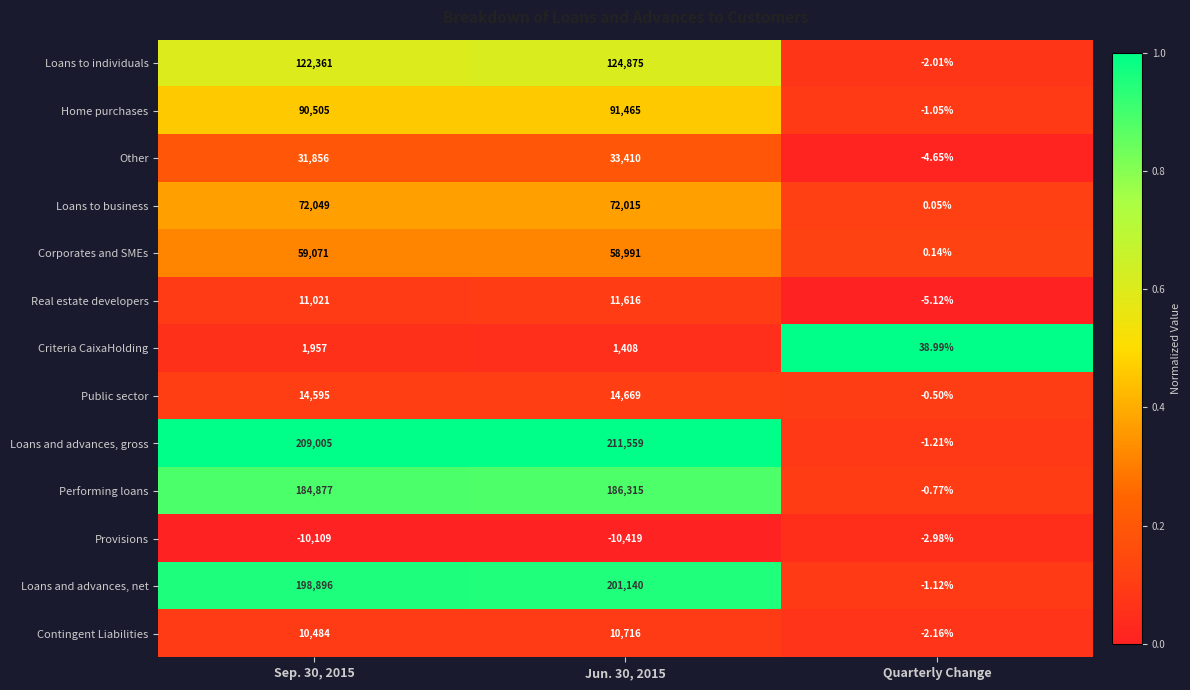

Which series has the largest total across all categories?

Loans and advances, gross